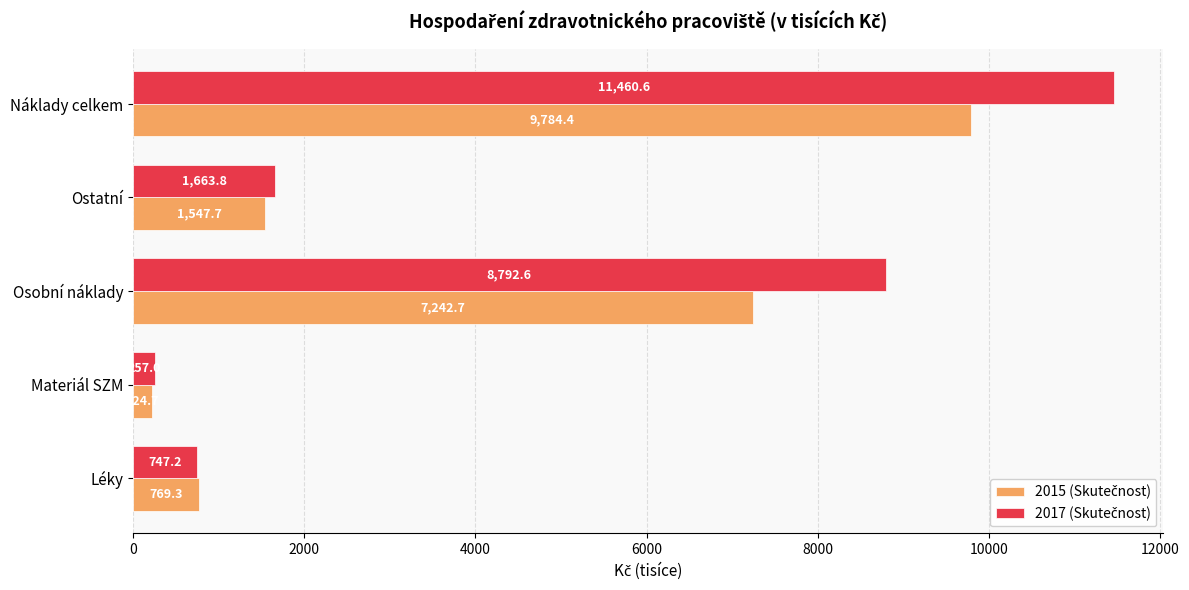

At which category does the chart reach its peak across all series?

Náklady celkem